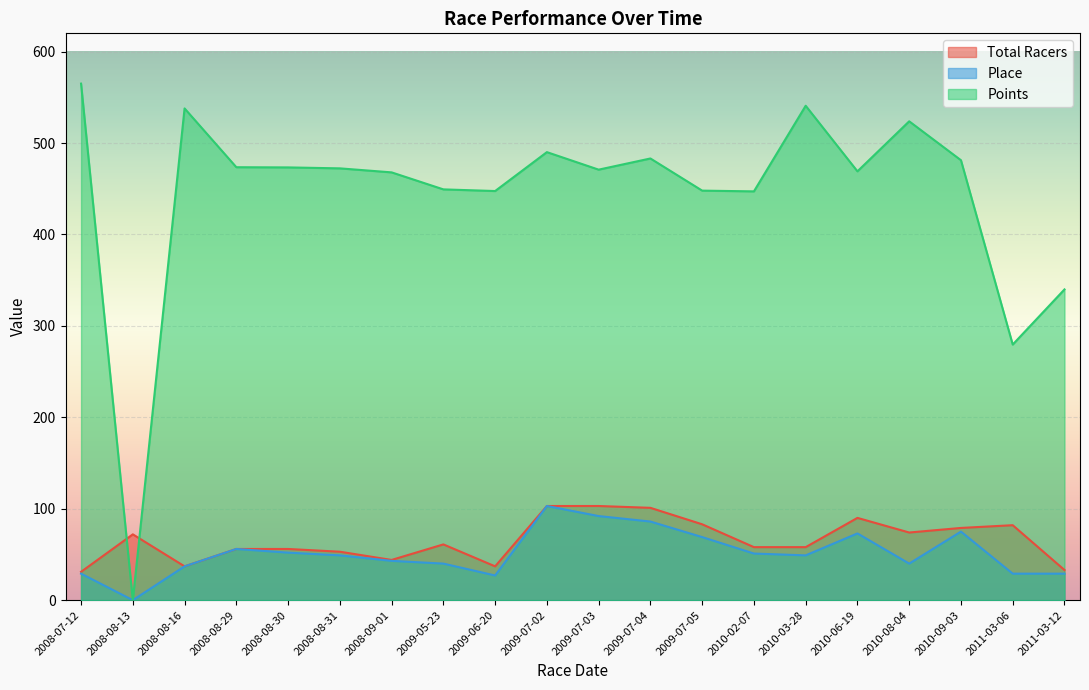

Rank the series by their maximum value, from highest to lowest.

Points, Total Racers, Place